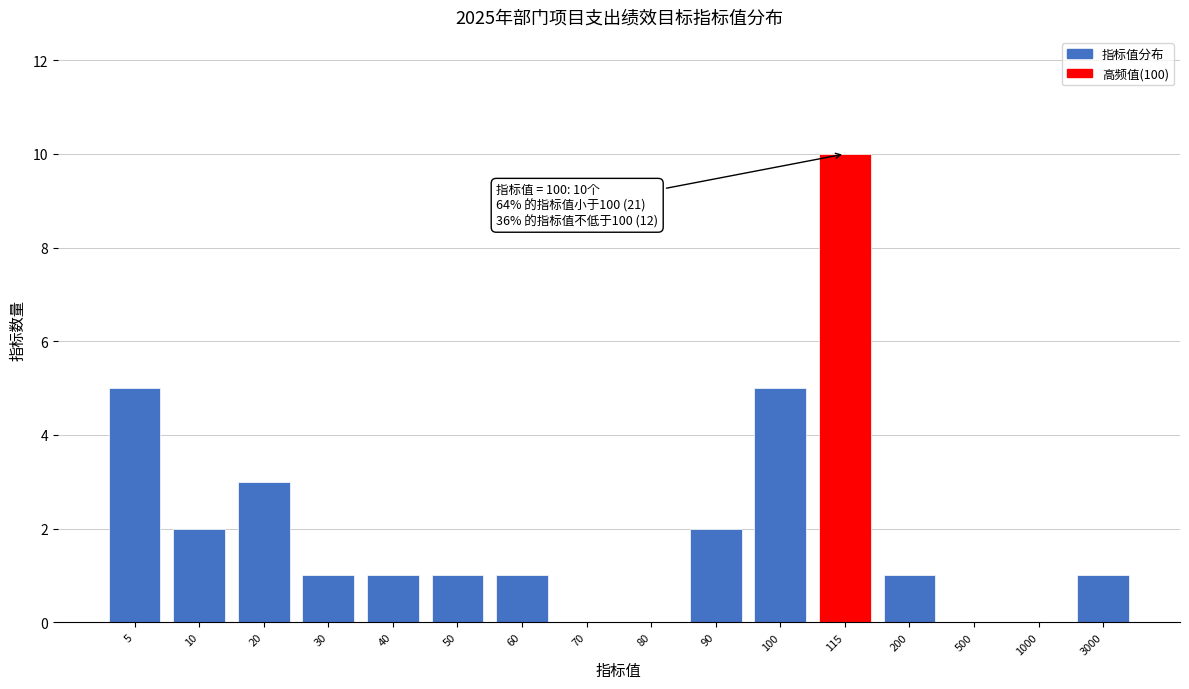

Reading left to right, list all the values displayed in this chart.

5=5	10=2	20=3	30=1	40=1	50=1	60=1	70=0	80=0	90=2	100=5	115=10	200=1	500=0	1000=0	3000=1